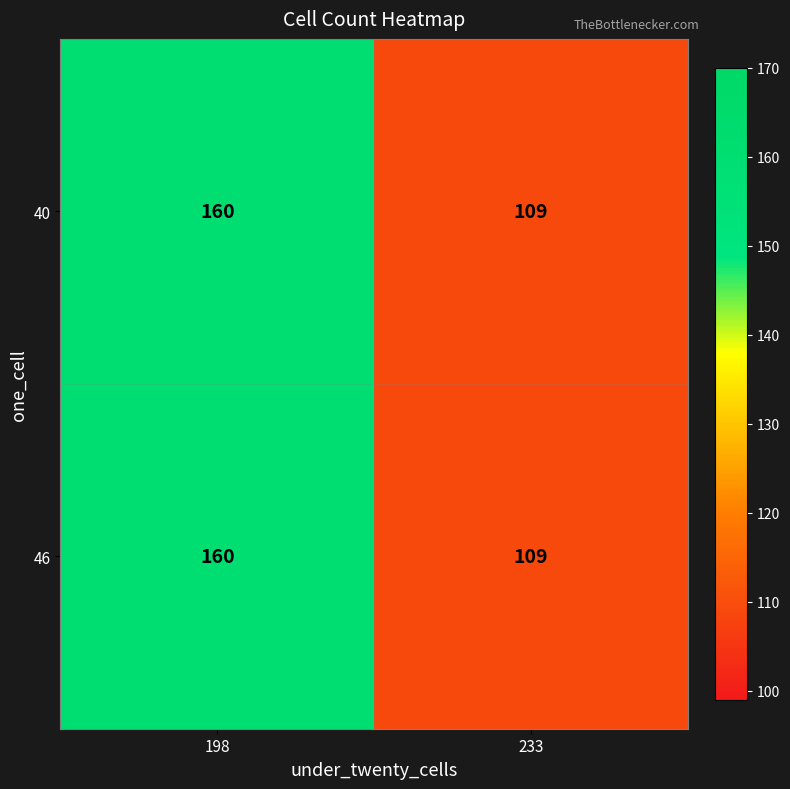

At which category does the chart reach its peak across all series?

198